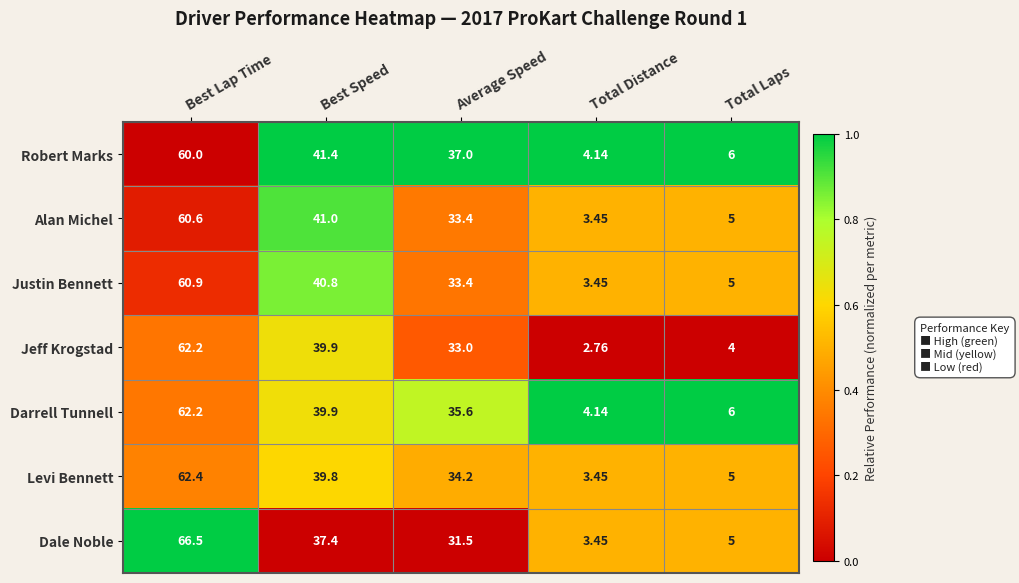

How many categories are shown in the chart?

5